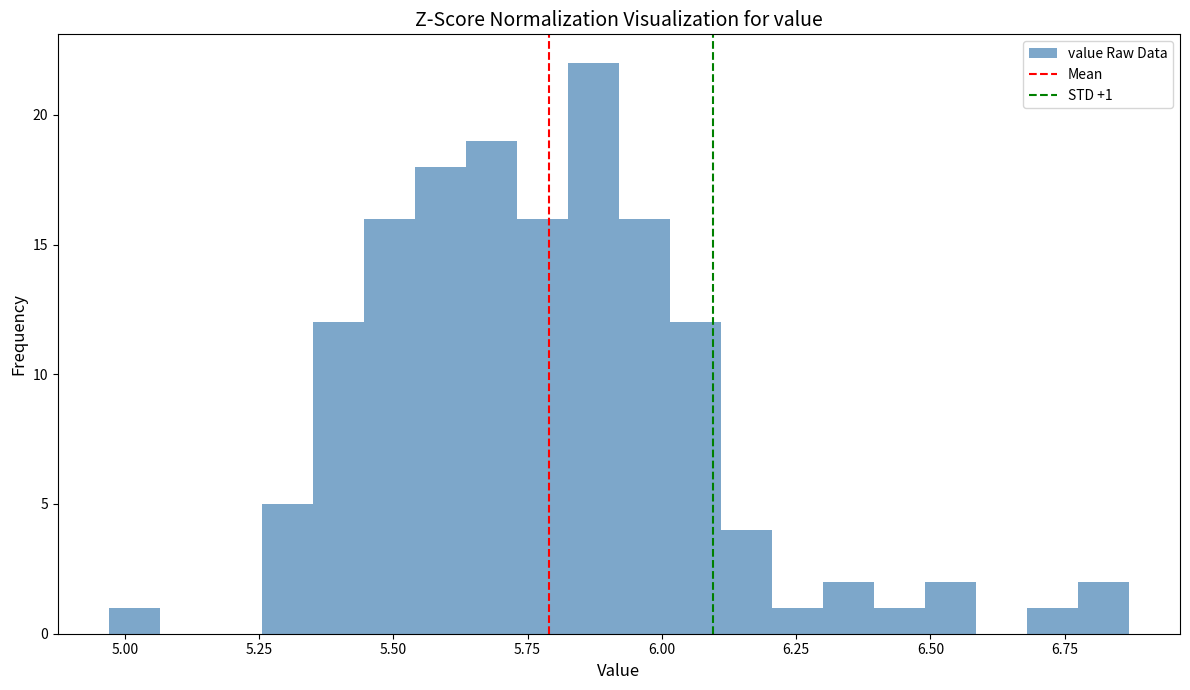

Read against the x-axis, roughly where is the centre of the tallest bar?

5.85